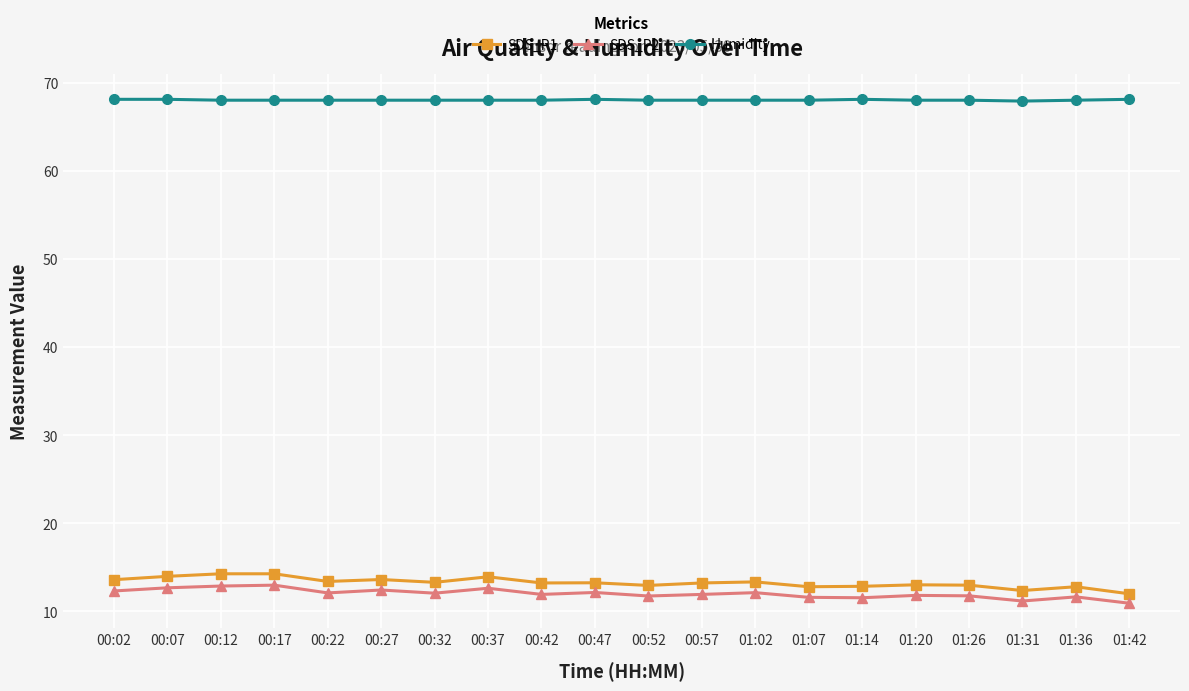

True or false: Humidity and SDS_P2 cross at least once.

False